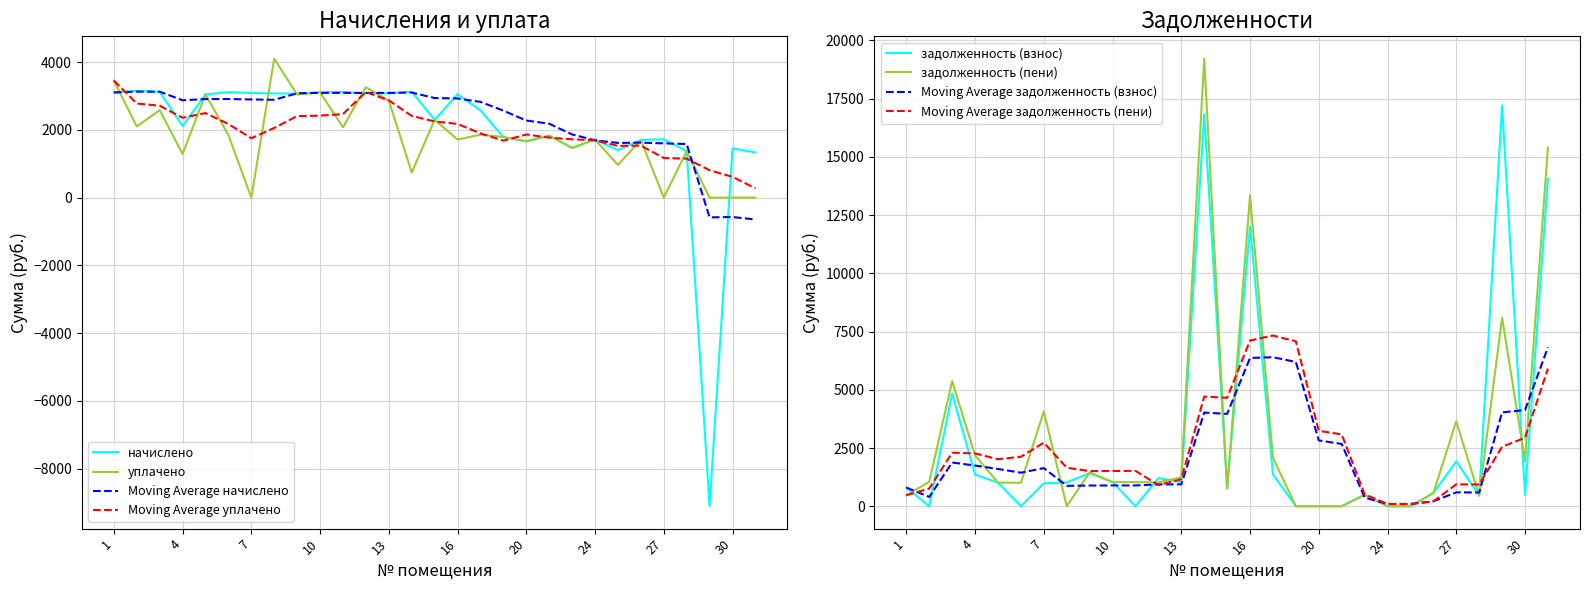

Is this an area chart (filled region under the line)?

No